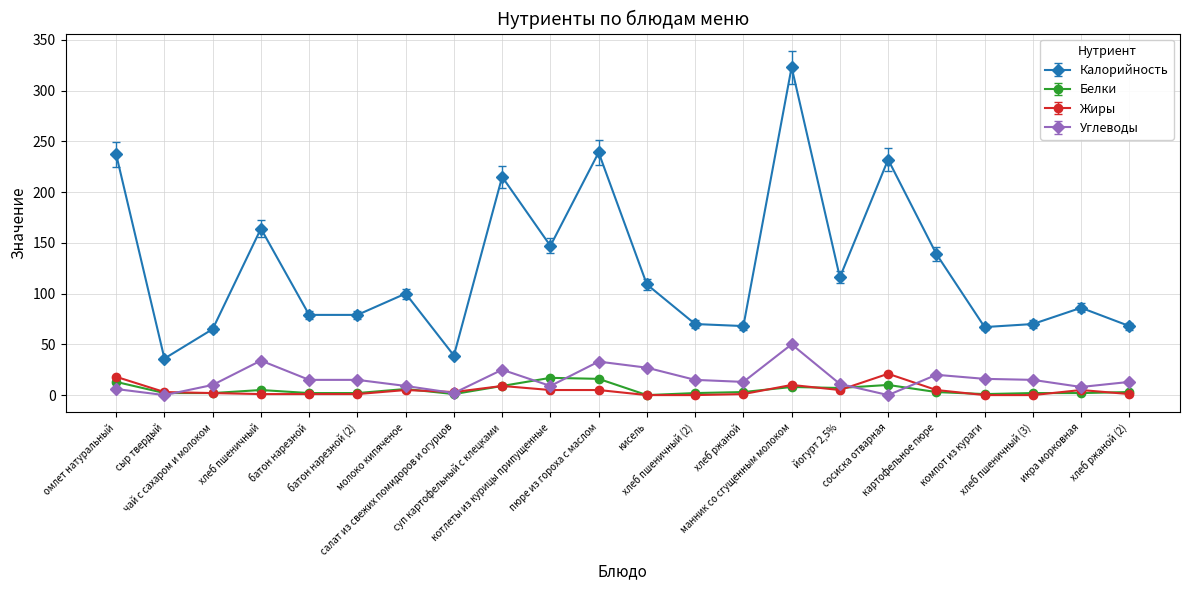

Which series has the largest total across all categories?

Калорийность